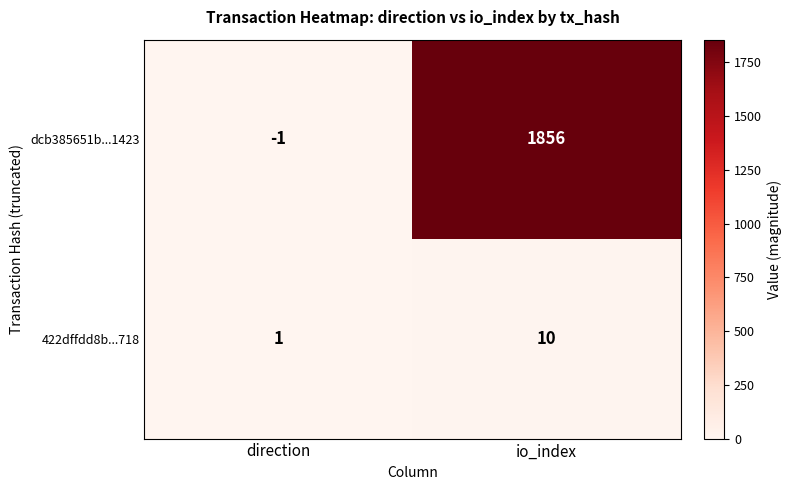

Reading left to right, list all the values displayed in this chart.

dcb385651b...1423: direction=-1	io_index=1856
422dffdd8b...718: direction=1	io_index=10